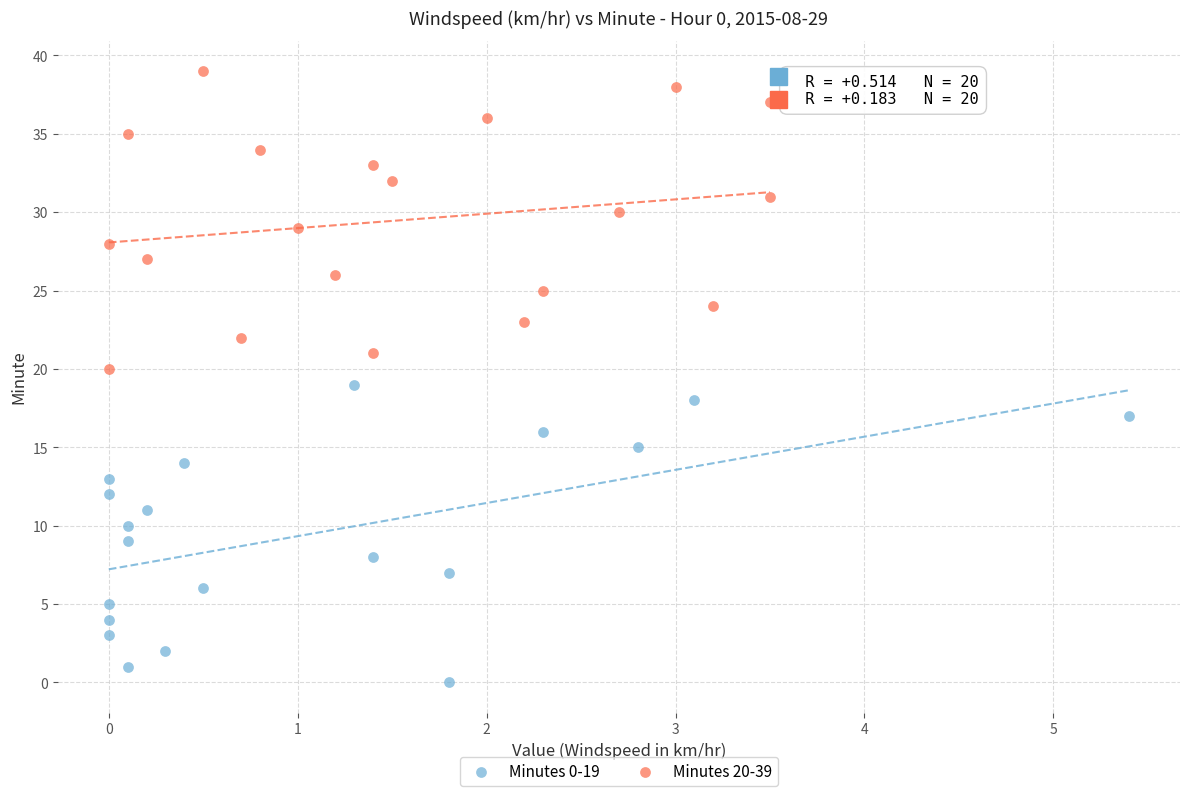

Which series contains the highest Y value?

Minutes 20-39